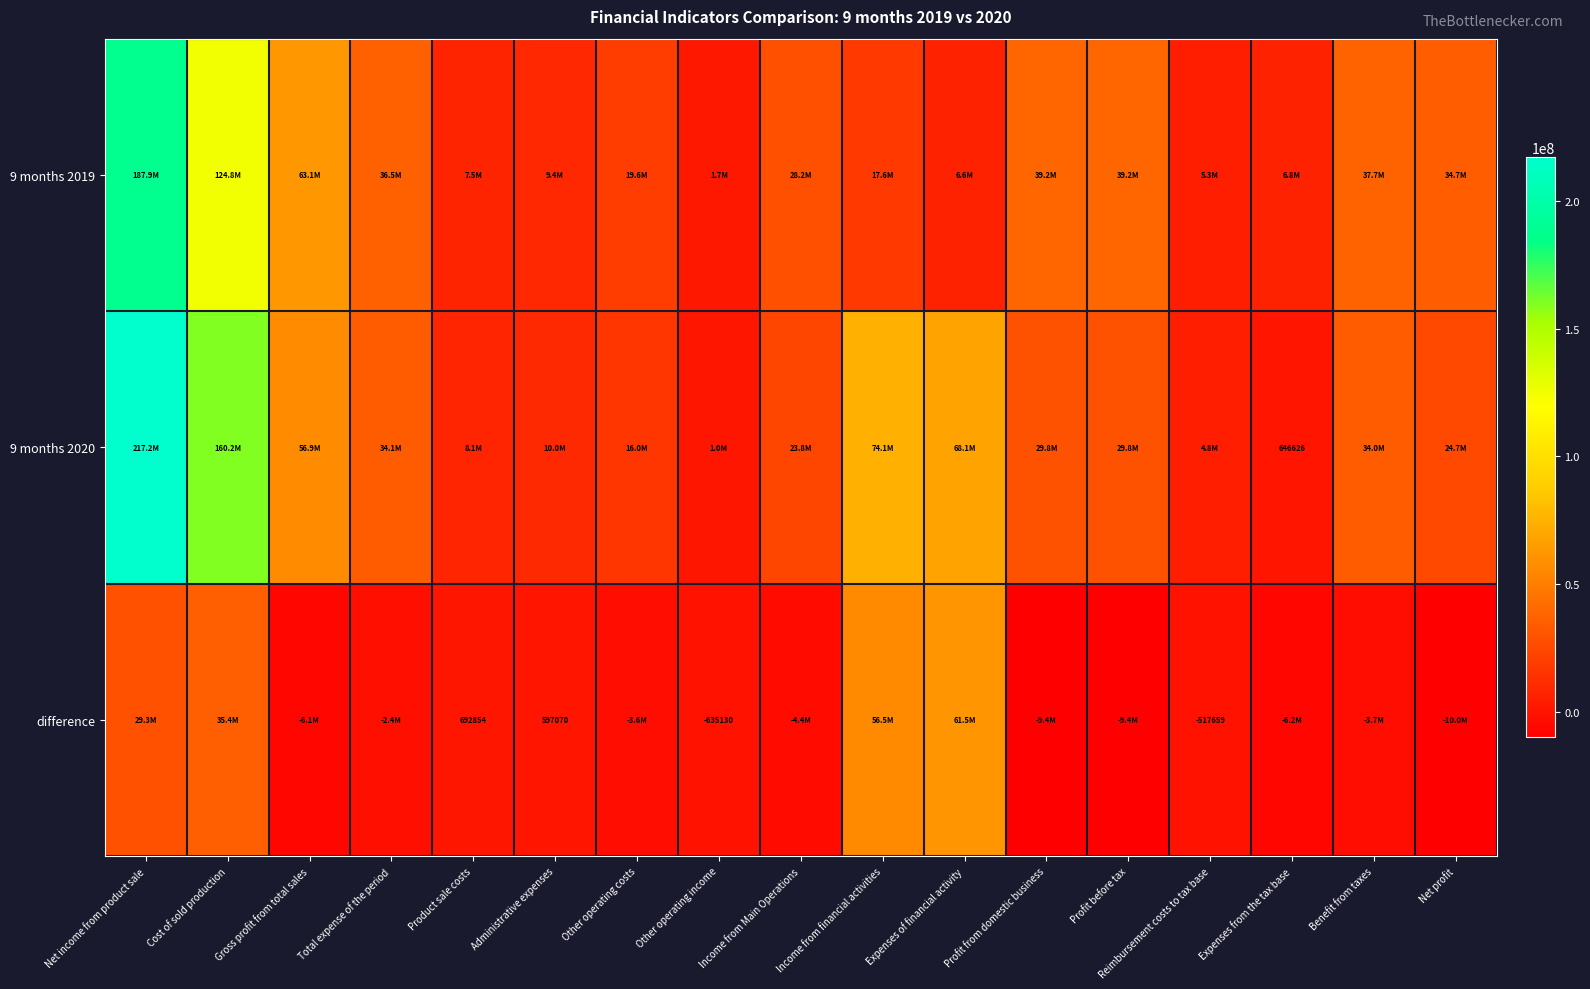

Which series has the largest total across all categories?

9 months 2020